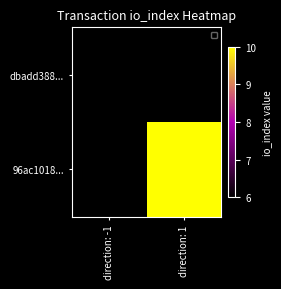

Reading right to left, transcribe all the data shown in this chart.

dbadd388...: direction: 1=0	direction: -1=6
96ac1018...: direction: 1=10	direction: -1=0